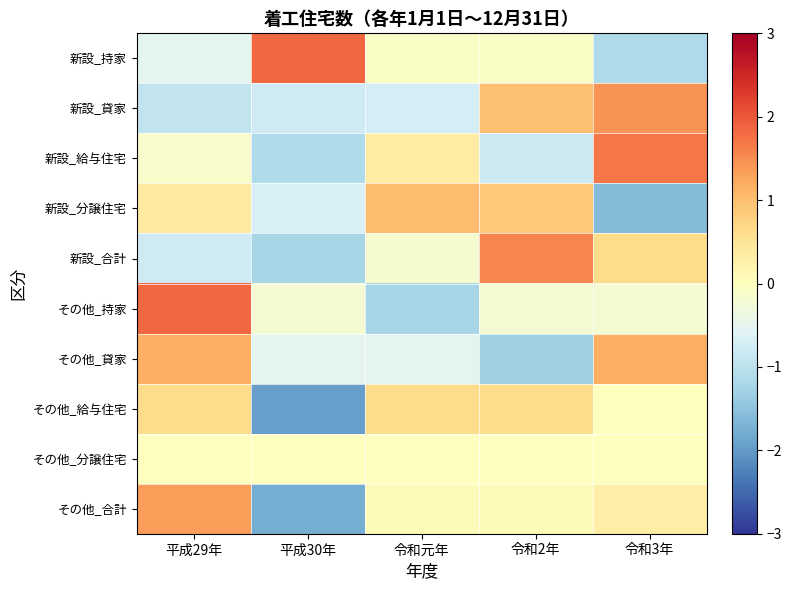

How many data points does each series have?

5